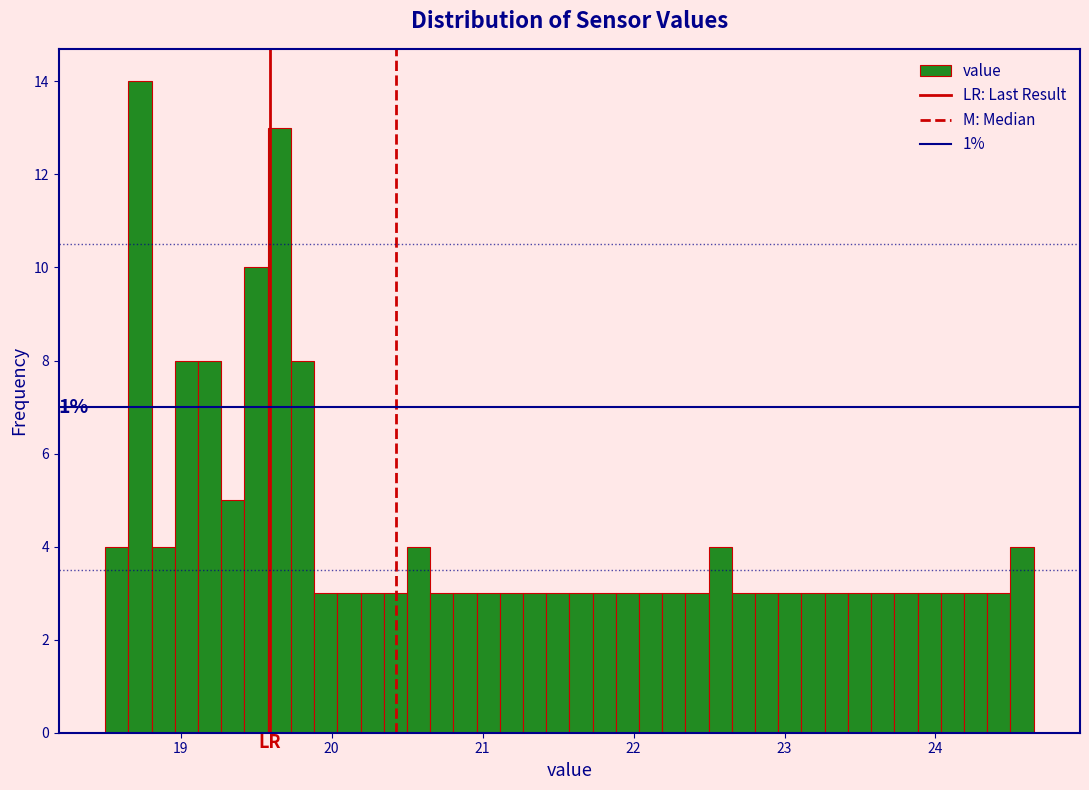

Read against the x-axis, roughly where is the centre of the tallest bar?

18.7